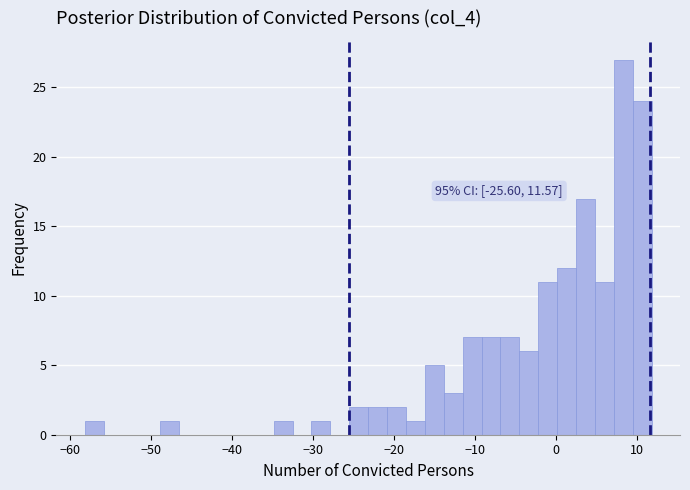

Around what value on the x-axis is the tallest bar? Give the approximate position of its centre, as read against the axis.

8